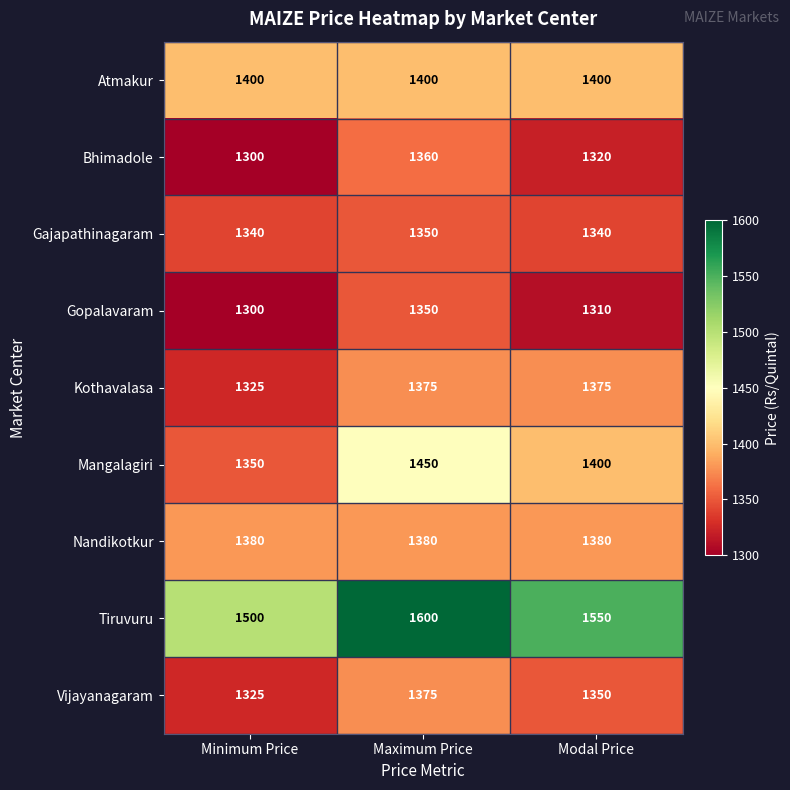

What is the spread (max minus min) of values at Minimum Price?

200